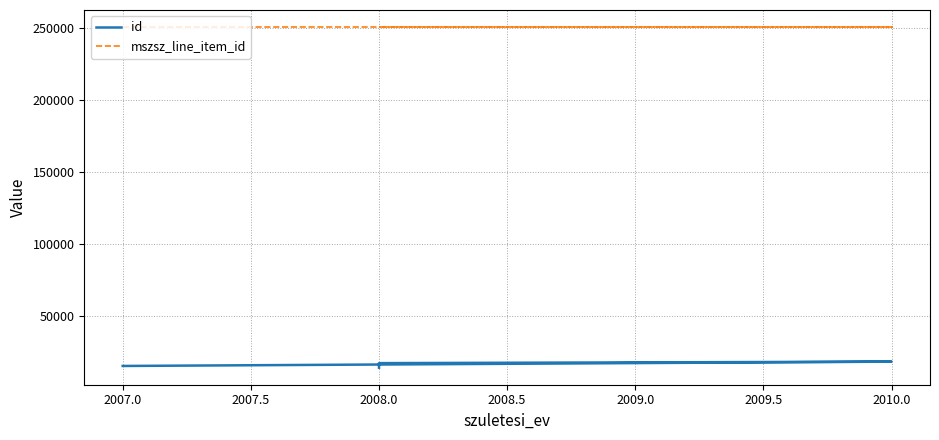

True or false: mszsz_line_item_id has a value of 250639 at 2010.0.

True